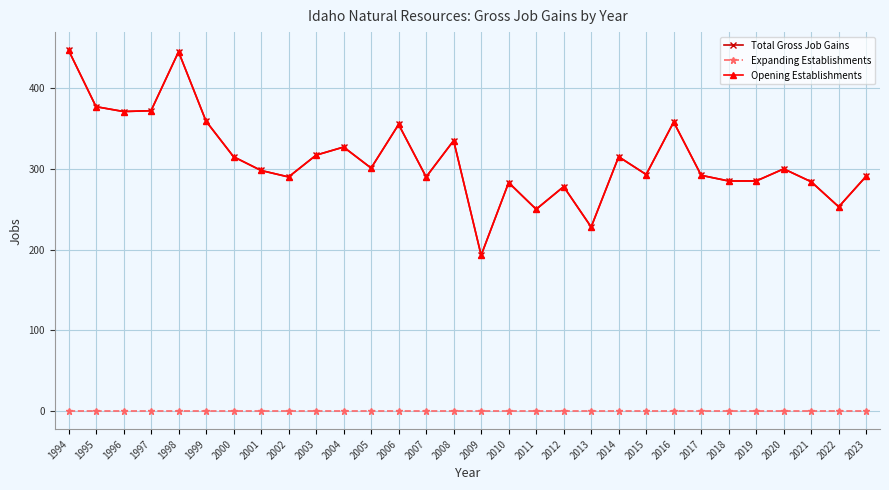

Reading left to right, list all the values displayed in this chart.

Total Gross Job Gains: 1994=447	1995=377	1996=371	1997=372	1998=445	1999=359	2000=315	2001=298	2002=290	2003=317	2004=327	2005=301	2006=355	2007=290	2008=335	2009=193	2010=283	2011=250	2012=278	2013=228	2014=315	2015=293	2016=358	2017=292	2018=285	2019=285	2020=300	2021=284	2022=253	2023=291
Expanding Establishments: 1994=0	1995=0	1996=0	1997=0	1998=0	1999=0	2000=0	2001=0	2002=0	2003=0	2004=0	2005=0	2006=0	2007=0	2008=0	2009=0	2010=0	2011=0	2012=0	2013=0	2014=0	2015=0	2016=0	2017=0	2018=0	2019=0	2020=0	2021=0	2022=0	2023=0
Opening Establishments: 1994=447	1995=377	1996=371	1997=372	1998=445	1999=359	2000=315	2001=298	2002=290	2003=317	2004=327	2005=301	2006=355	2007=290	2008=335	2009=193	2010=283	2011=250	2012=278	2013=228	2014=315	2015=293	2016=358	2017=292	2018=285	2019=285	2020=300	2021=284	2022=253	2023=291